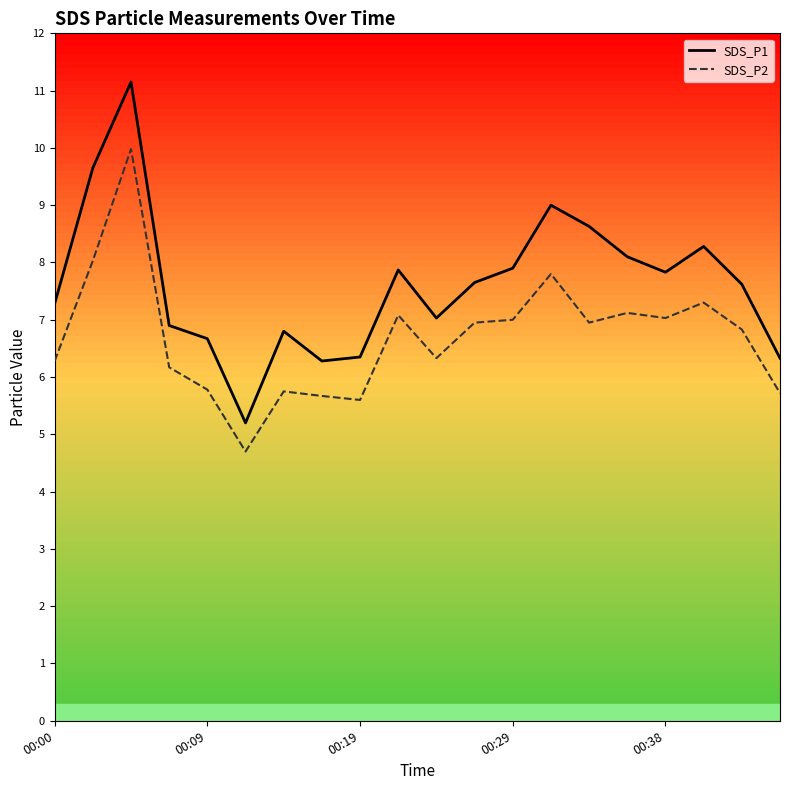

True or false: SDS_P1 line has a value of 7.8 at 00:38.

True